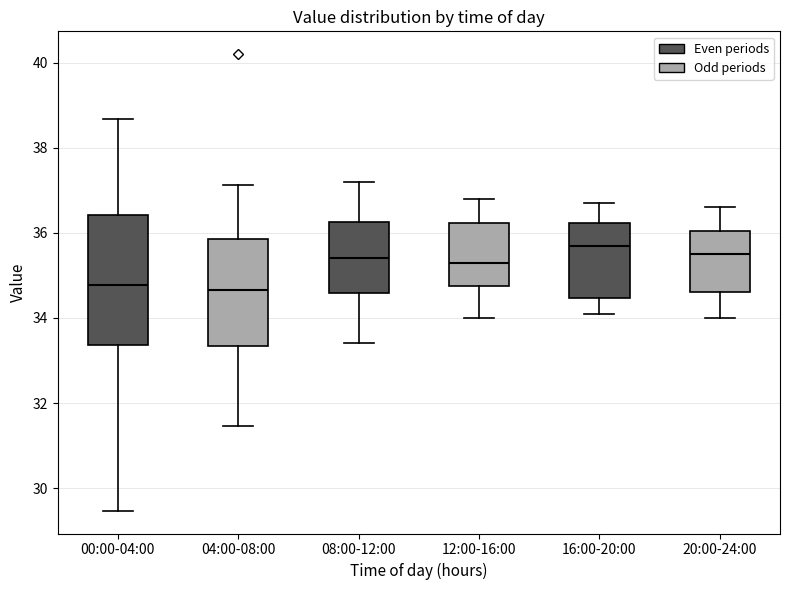

Reading left to right, transcribe this box plot: for each box, give where its median line is, the range the box spans, and where its two whiskers end, as read against the y-axis. The values are not printed on the chart, so give them approximately, as read against the axis.

00:00-04:00: median 34.8, box 33.4 to 36.4, whiskers 29.4 to 38.6
04:00-08:00: median 34.6, box 33.4 to 35.8, whiskers 31.4 to 37.2
08:00-12:00: median 35.4, box 34.6 to 36.2, whiskers 33.4 to 37.2
12:00-16:00: median 35.4, box 34.8 to 36.2, whiskers 34.0 to 36.8
16:00-20:00: median 35.8, box 34.4 to 36.2, whiskers 34.2 to 36.8
20:00-24:00: median 35.6, box 34.6 to 36.0, whiskers 34.0 to 36.6